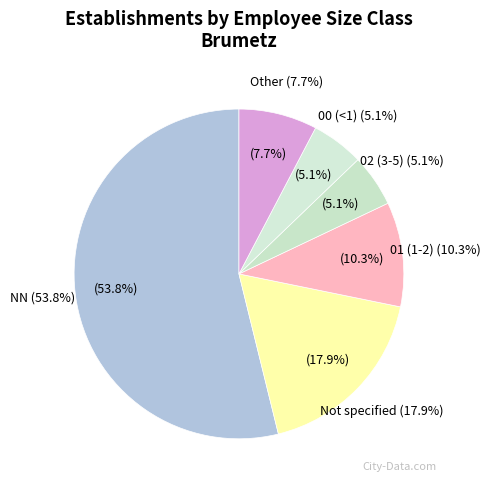

To the nearest percent, what is the average slice percentage?

17%